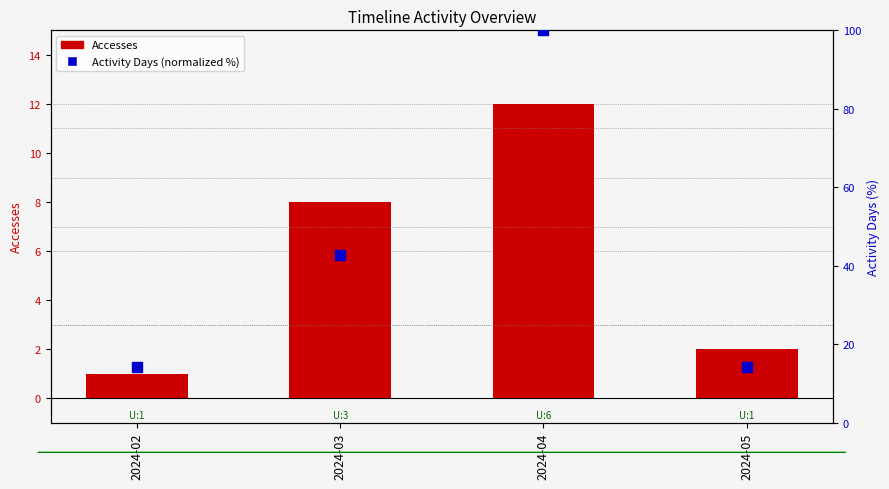

What are all the series names shown in the legend?

Accesses, Activity Days (normalized %)